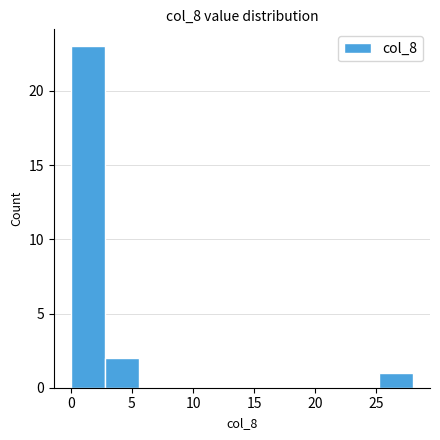

Reading left to right, list every bar in this chart as the range it spans on the x-axis followed by its height. Neither the bar edges nor the heights are printed on the chart, so give them approximately, as read against the axes.

0.0 to 2.8: 23
2.8 to 5.6: 2
5.6 to 8.4: 0
8.4 to 11.2: 0
11.2 to 14.0: 0
14.0 to 16.8: 0
16.8 to 19.6: 0
19.6 to 22.4: 0
22.4 to 25.2: 0
25.2 to 28.0: 1